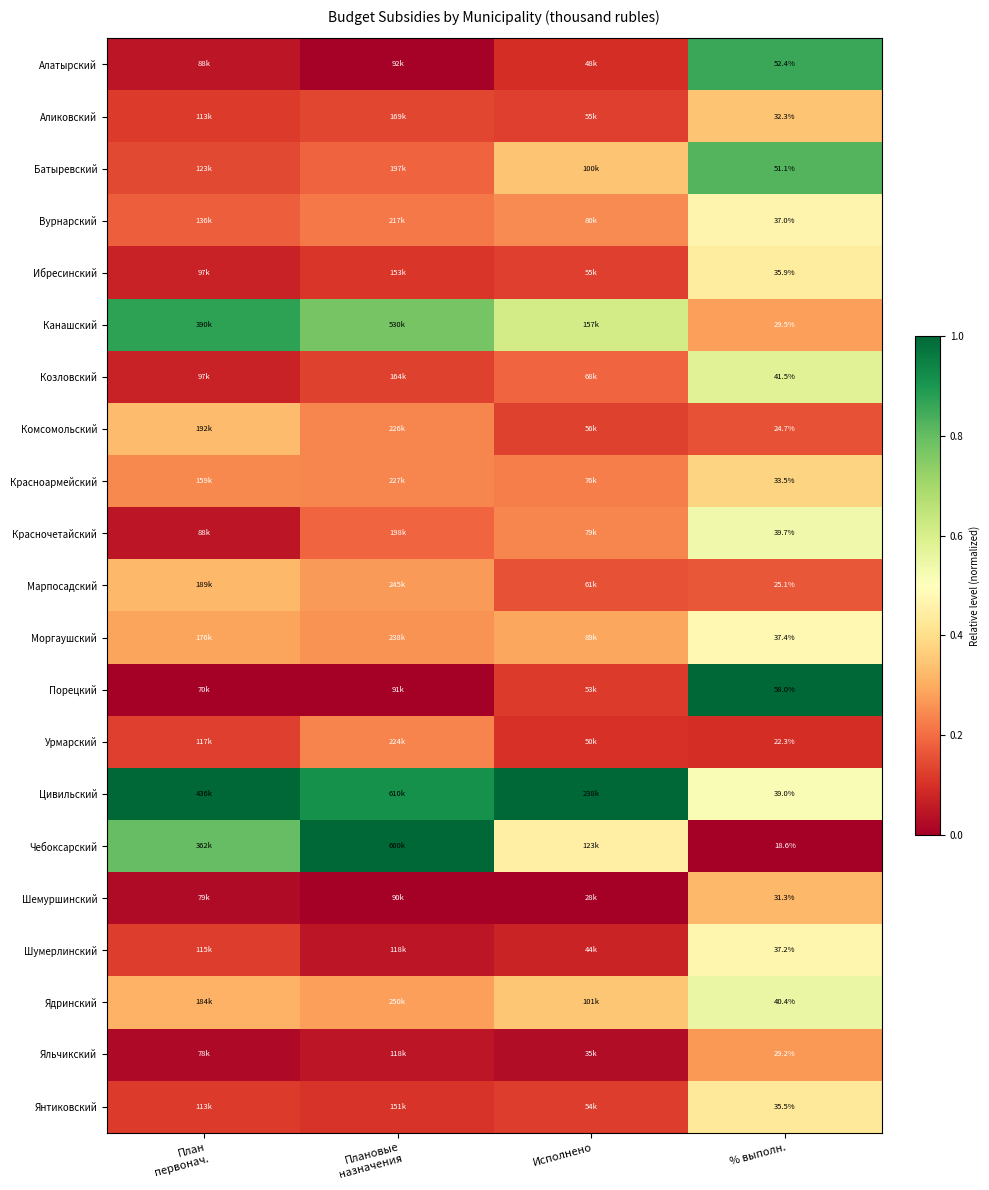

At Плановые назначения, list the series in order from smallest to largest.

Шемуршинский, Порецкий, Алатырский, Шумерлинский, Яльчикский, Янтиковский, Ибресинский, Козловский, Аликовский, Батыревский, Красночетайский, Вурнарский, Урмарский, Комсомольский, Красноармейский, Моргаушский, Марпосадский, Ядринский, Канашский, Цивильский, Чебоксарский